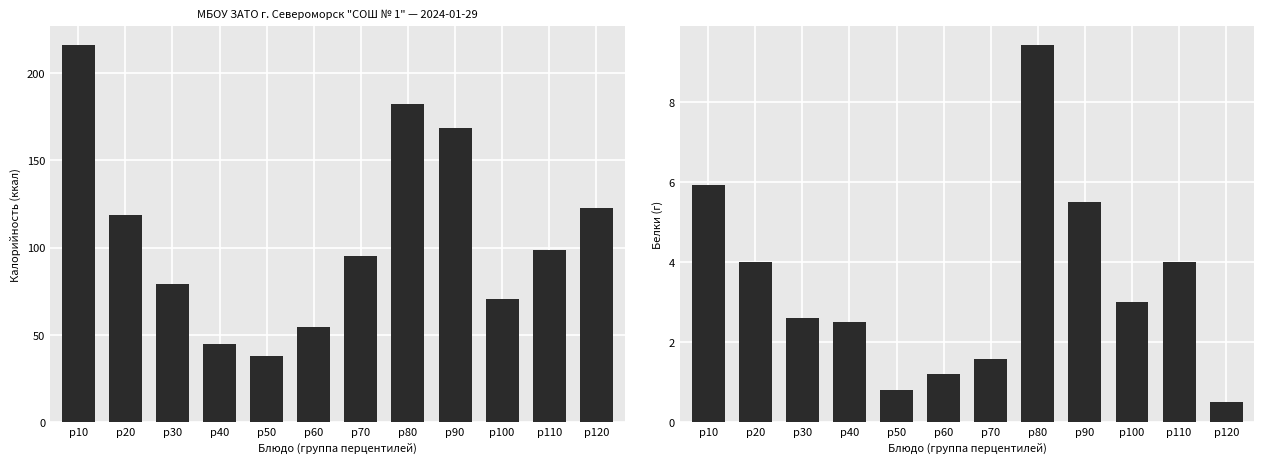

How many bars are there in each group?

2